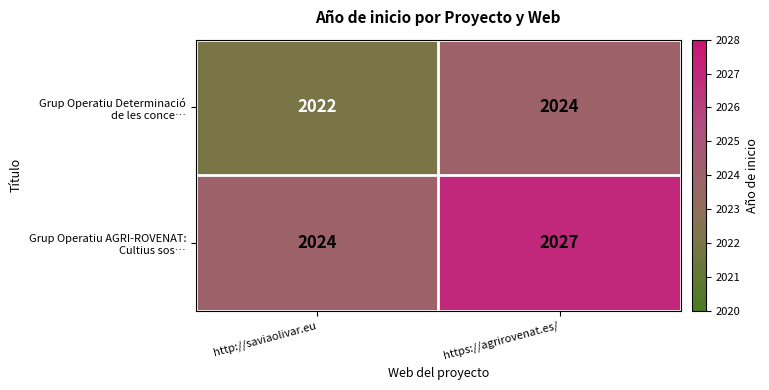

What is the total value across all series at http://saviaolivar.eu?

4046